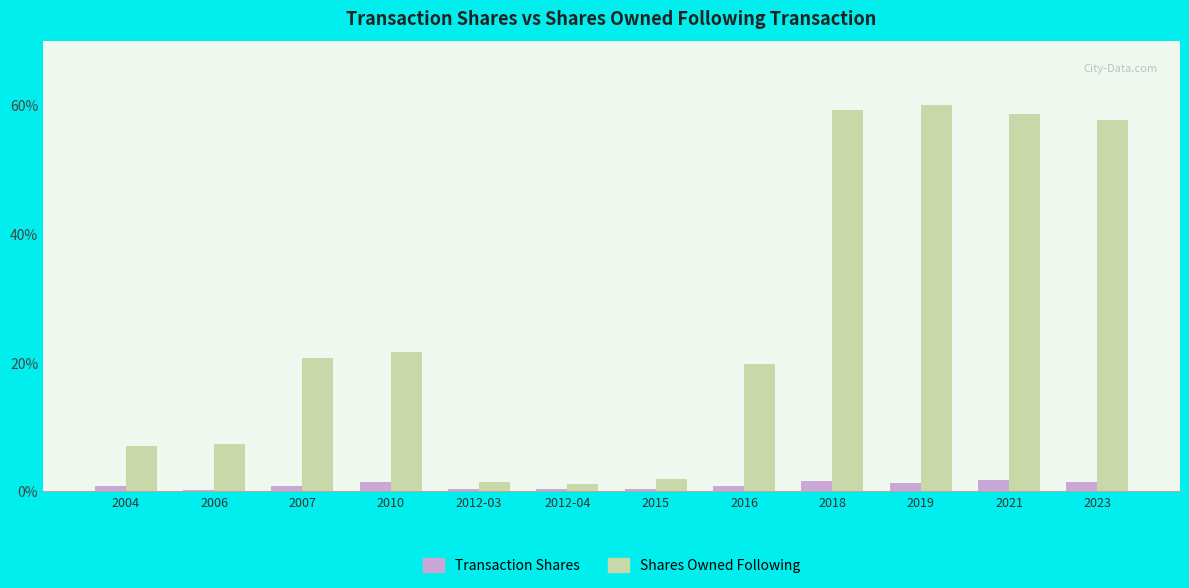

How many groups of bars are there?

12